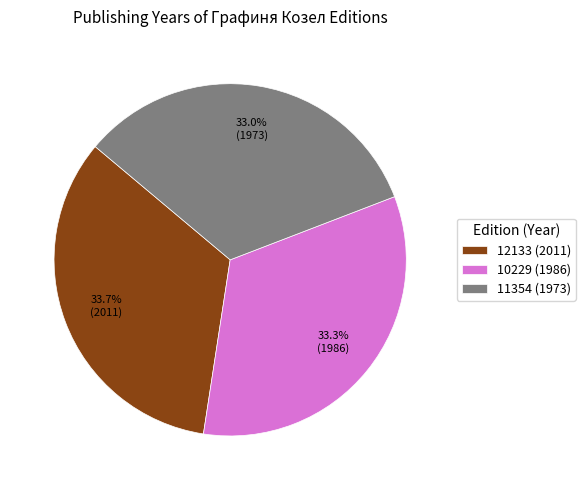

How many segments does this pie chart have?

3